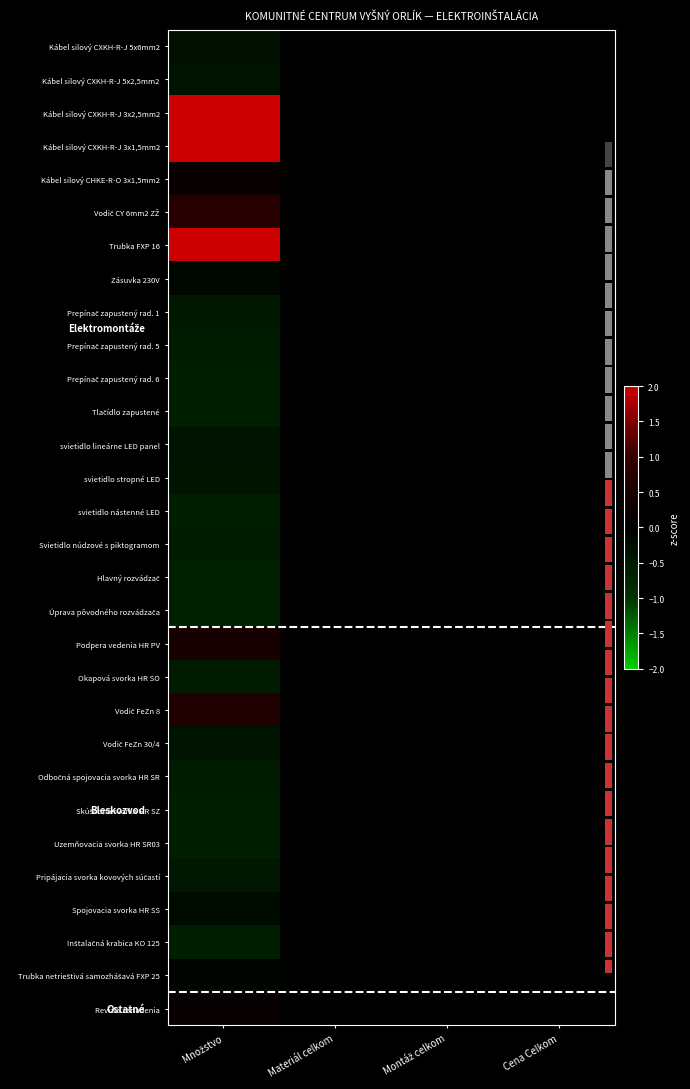

What is the maximum value shown in the chart?

3.8